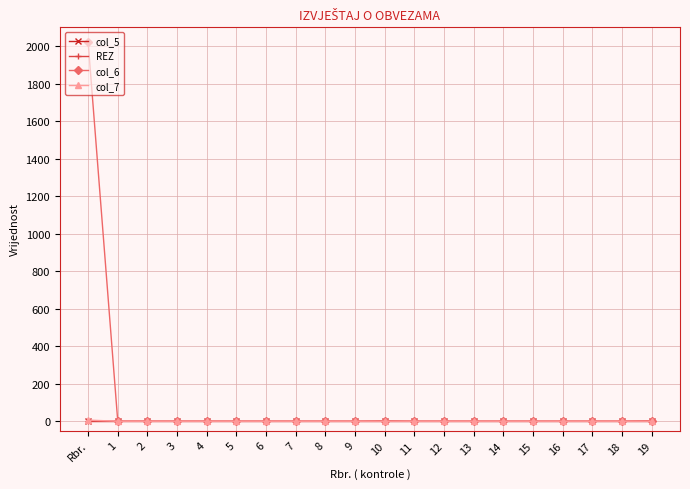

What is the greatest value displayed?

2024